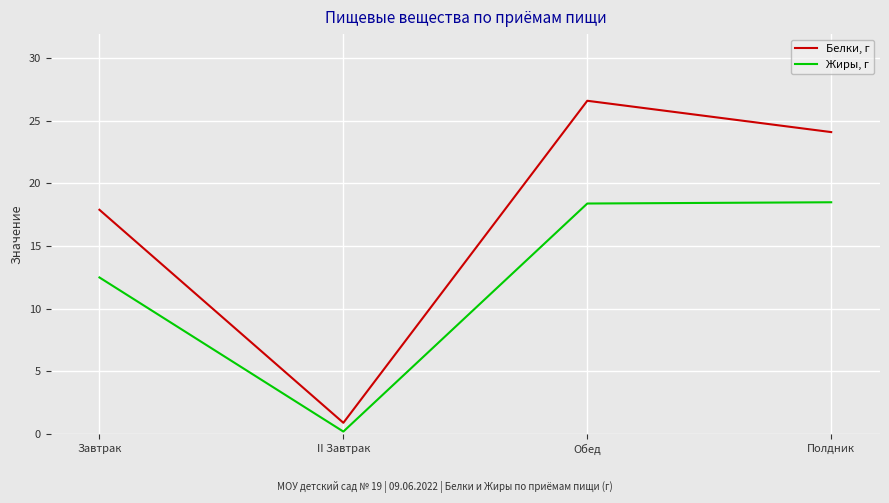

What are all the series names shown in the legend?

Белки, г, Жиры, г